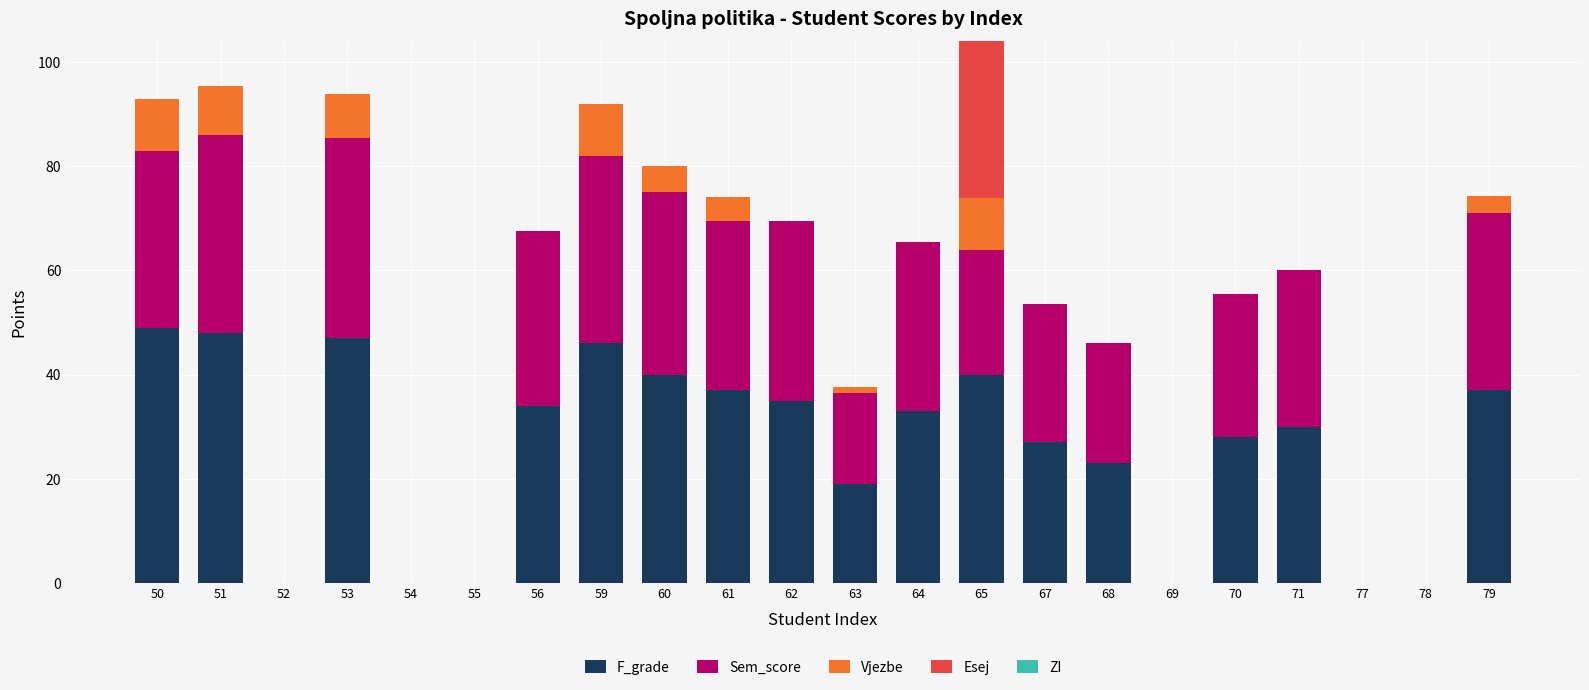

True or false: F_grade has a value of 0.0 at 52.

True